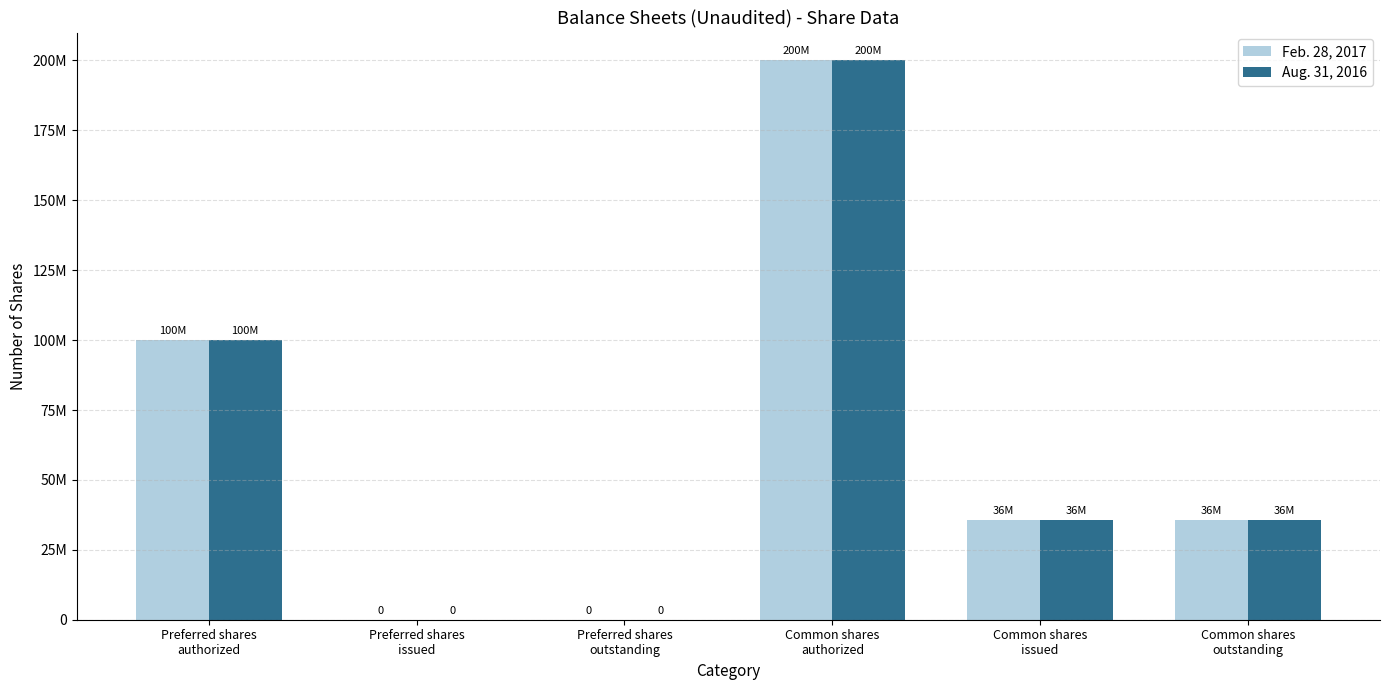

What are all the series names shown in the legend?

Feb. 28, 2017, Aug. 31, 2016